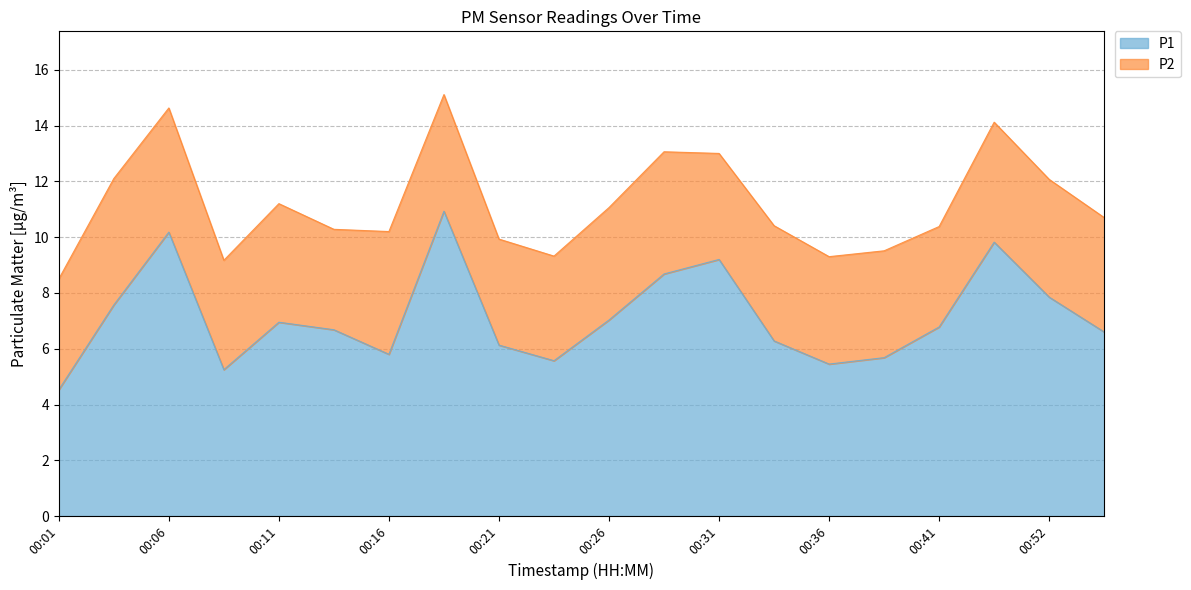

Reading left to right, list all the values displayed in this chart.

00:01=4.5	00:04=7.6	00:06=10.2	00:09=5.2	00:11=7.0	00:14=6.7	00:16=5.8	00:19=10.9	00:21=6.1	00:24=5.6	00:26=7.0	00:29=8.7	00:31=9.2	00:34=6.3	00:36=5.5	00:39=5.7	00:41=6.8	00:49=9.8	00:52=7.8	00:54=6.6